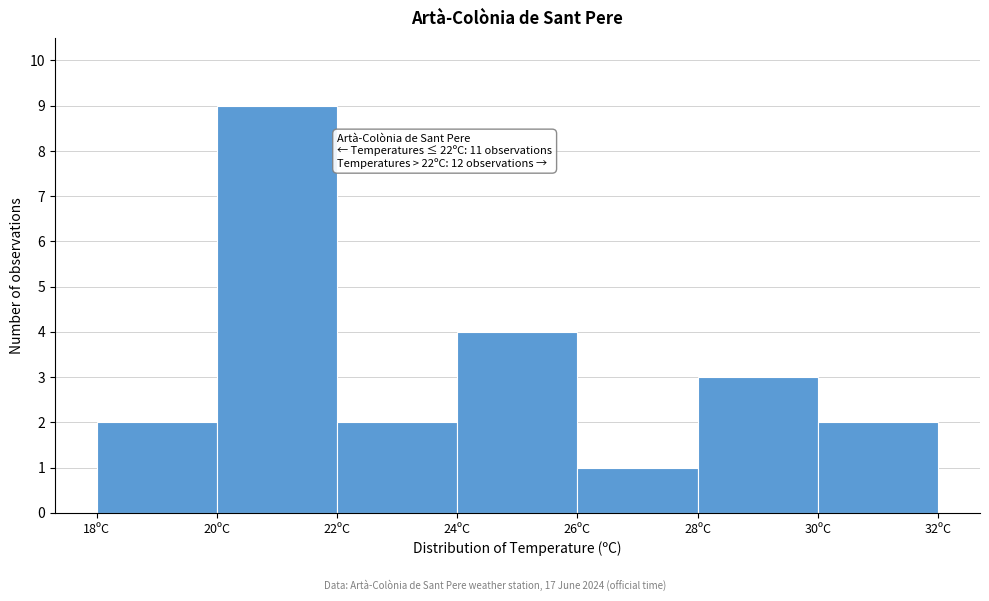

Which range on the x-axis has the tallest bar?

20 to 22